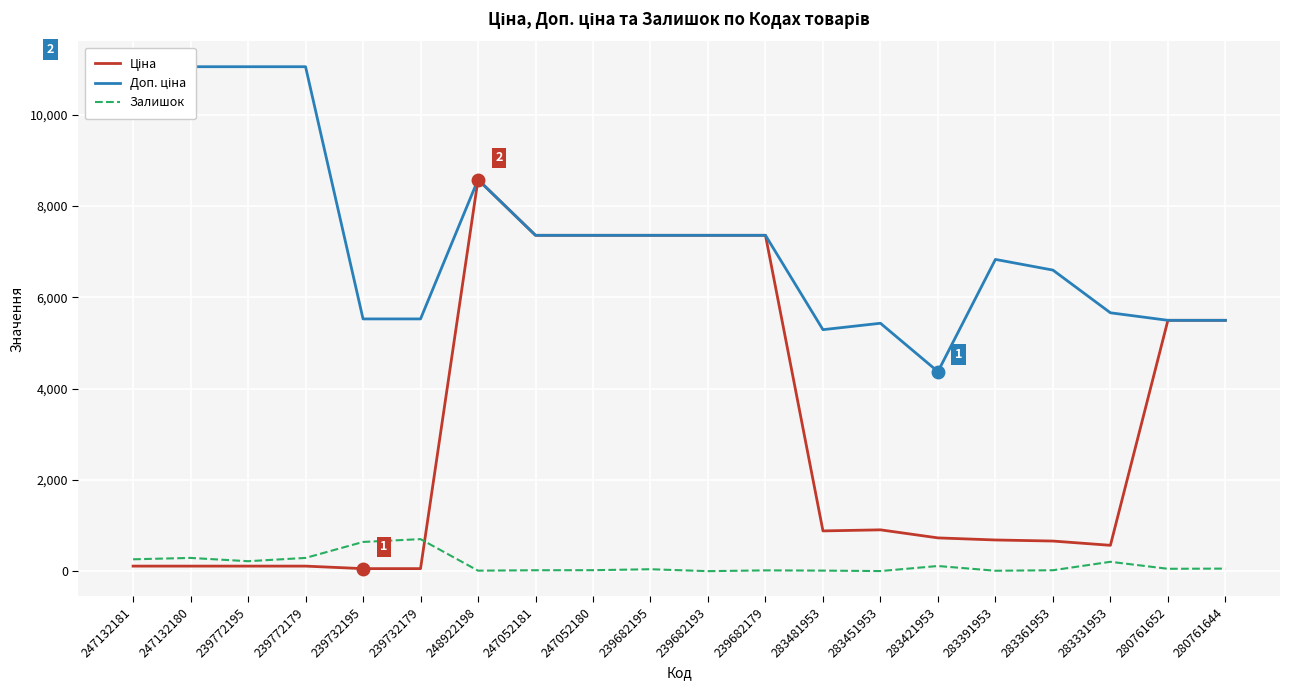

Reading right to left, what are all the values shown in this chart?

Ціна: 5497.3	5497.3	566.2	659.8	683.2	728.8	905.5	882.1	7360.2	7360.2	7360.2	7360.2	7360.2	8581.1	55.3	55.3	110.5	110.5	110.5	110.5
Доп. ціна: 5497.3	5497.3	5662.1	6597.9	6831.9	4372.9	5432.8	5292.4	7360.2	7360.2	7360.2	7360.2	7360.2	8581.1	5528.0	5528.0	11055.0	11055.0	11055.0	11055.0
Залишок: 56.0	52.0	205.0	20.0	9.0	113.0	2.0	12.0	17.0	0.0	42.0	21.0	20.0	11.0	702.0	640.0	290.0	218.0	290.0	260.0